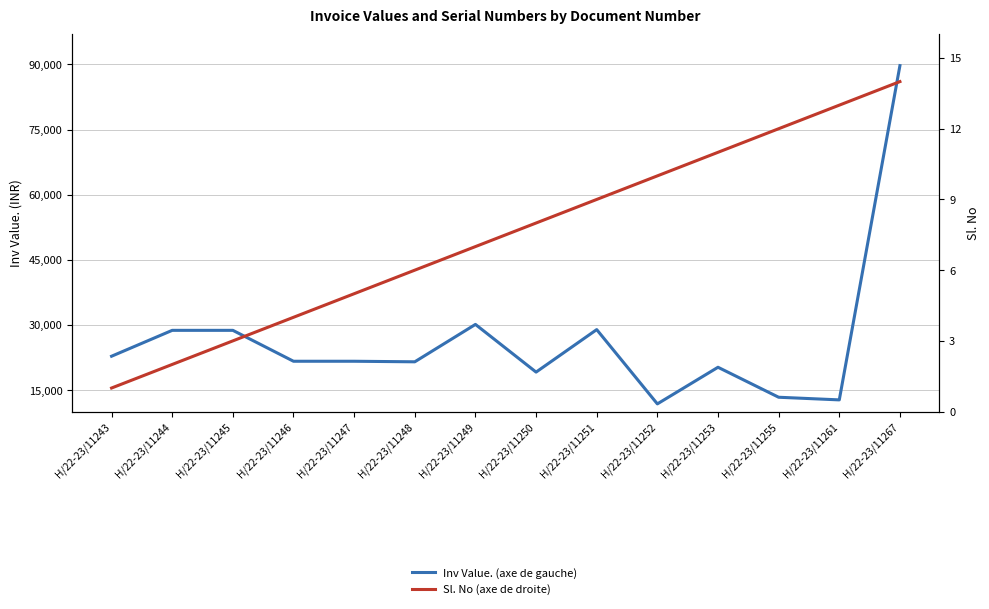

Reading left to right, extract all data points from this chart.

Inv Value. (axe de gauche): H/22-23/11243=22793.5	H/22-23/11244=28755.2	H/22-23/11245=28755.2	H/22-23/11246=21634.7	H/22-23/11247=21634.7	H/22-23/11248=21507.2	H/22-23/11249=30122.1	H/22-23/11250=19135.9	H/22-23/11251=28927.0	H/22-23/11252=11811.8	H/22-23/11253=20251.5	H/22-23/11255=13343.4	H/22-23/11261=12736.1	H/22-23/11267=89740.3
Sl. No (axe de droite): H/22-23/11243=1.0	H/22-23/11244=2.0	H/22-23/11245=3.0	H/22-23/11246=4.0	H/22-23/11247=5.0	H/22-23/11248=6.0	H/22-23/11249=7.0	H/22-23/11250=8.0	H/22-23/11251=9.0	H/22-23/11252=10.0	H/22-23/11253=11.0	H/22-23/11255=12.0	H/22-23/11261=13.0	H/22-23/11267=14.0